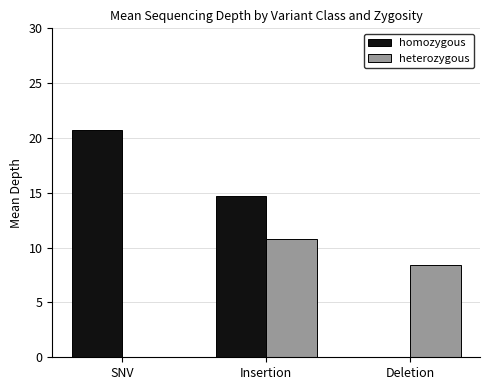

Which series has the largest range (max minus min)?

homozygous